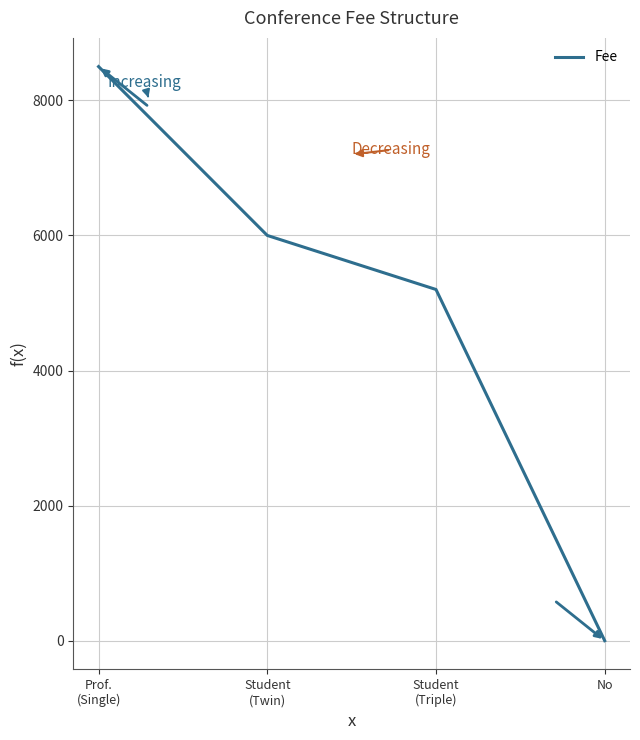

Rank the categories by value from lowest to highest.

No, Student
(Triple), Student
(Twin), Prof.
(Single)